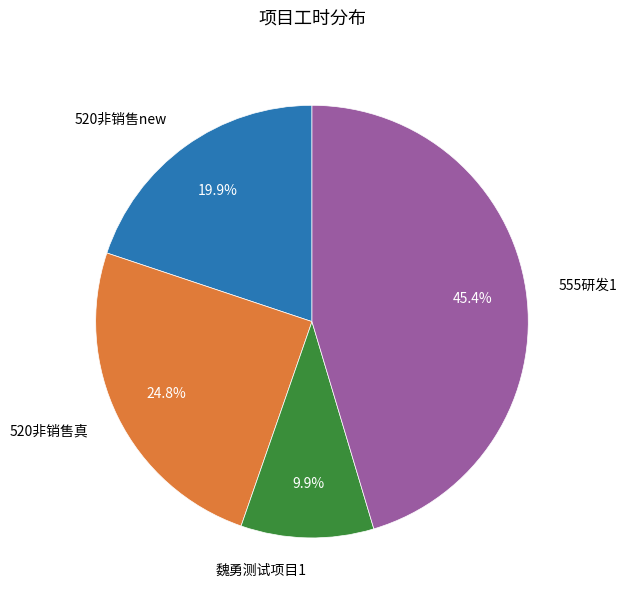

Between 520非销售new and 魏勇测试项目1, which is larger?

520非销售new